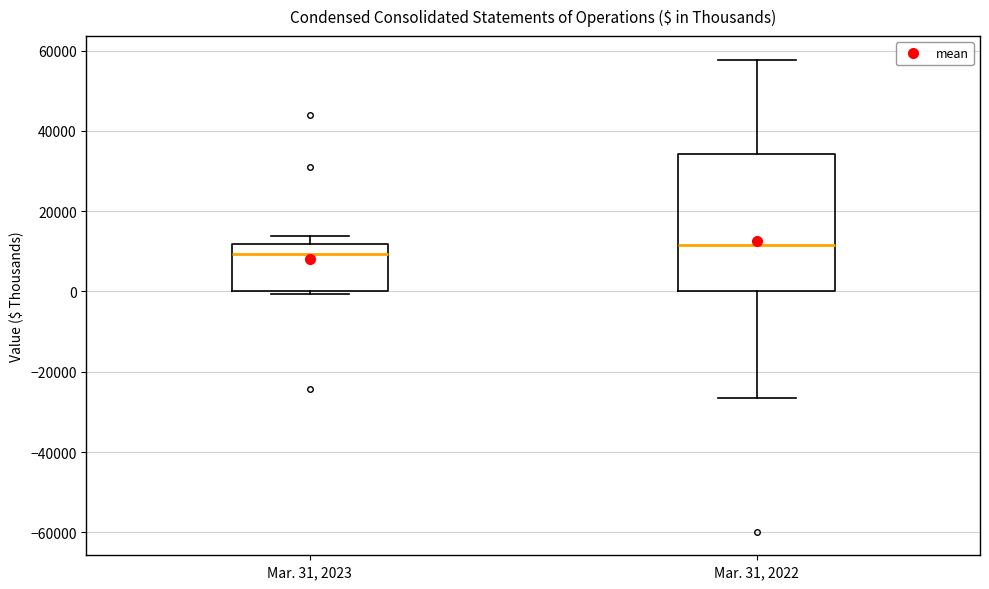

Reading left to right, read every box against the y-axis: the position of its median line, the range the box covers, and the ends of its whiskers. The values are not printed on the chart, so give them approximately, as read against the axis.

Mar. 31, 2023: median 10000, box 0 to 12000, whiskers 0 (just below the box's lower edge) to 14000
Mar. 31, 2022: median 12000, box 0 to 34000, whiskers -26000 to 58000